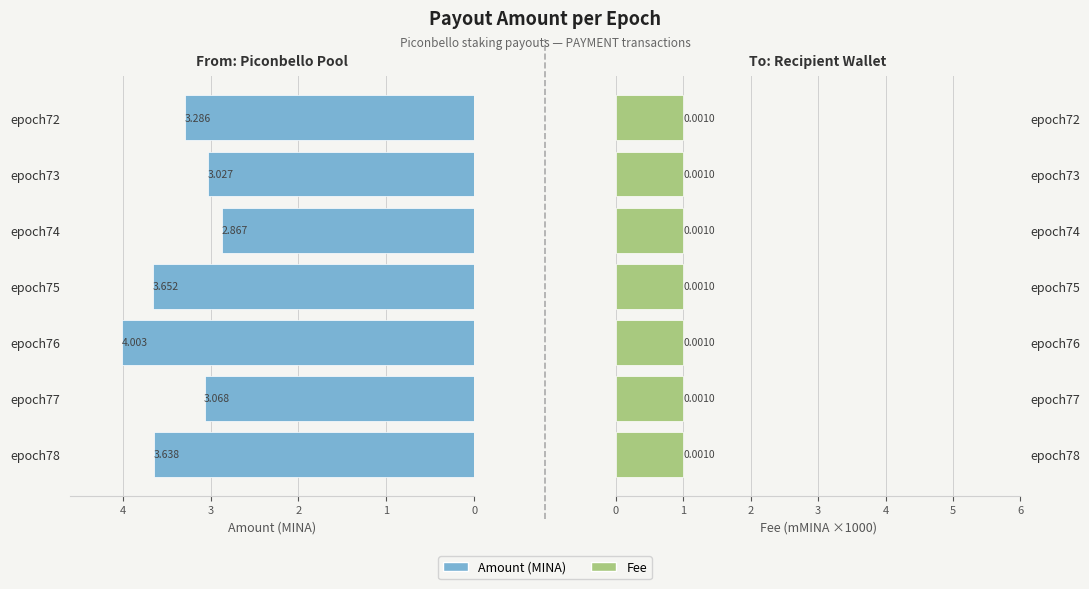

Are the bars horizontal?

Yes